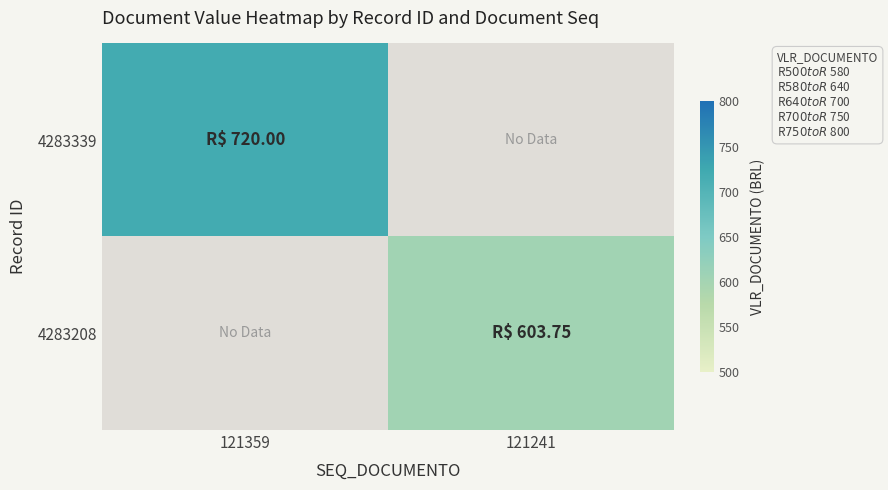

Is it true that 4283208 equals 159.2 at 121241?

False